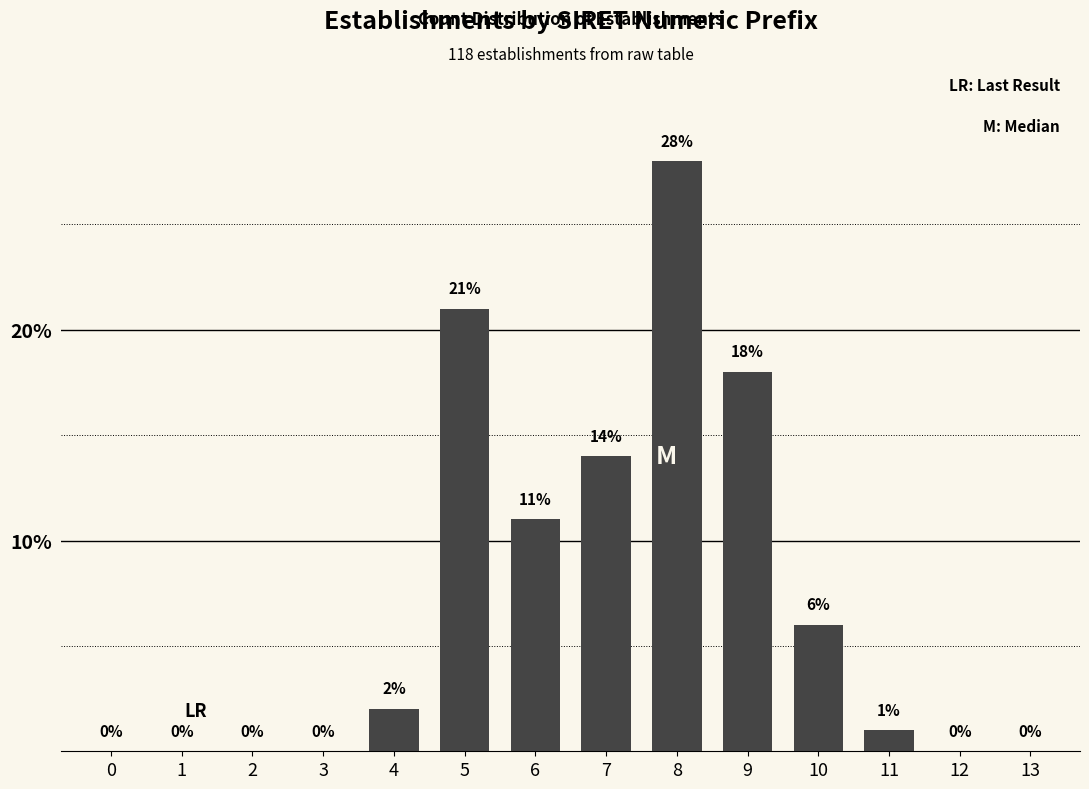

Reading right to left, list all the values displayed in this chart.

13=0	12=0	11=1	10=6	9=18	8=28	7=14	6=11	5=21	4=2	3=0	2=0	1=0	0=0